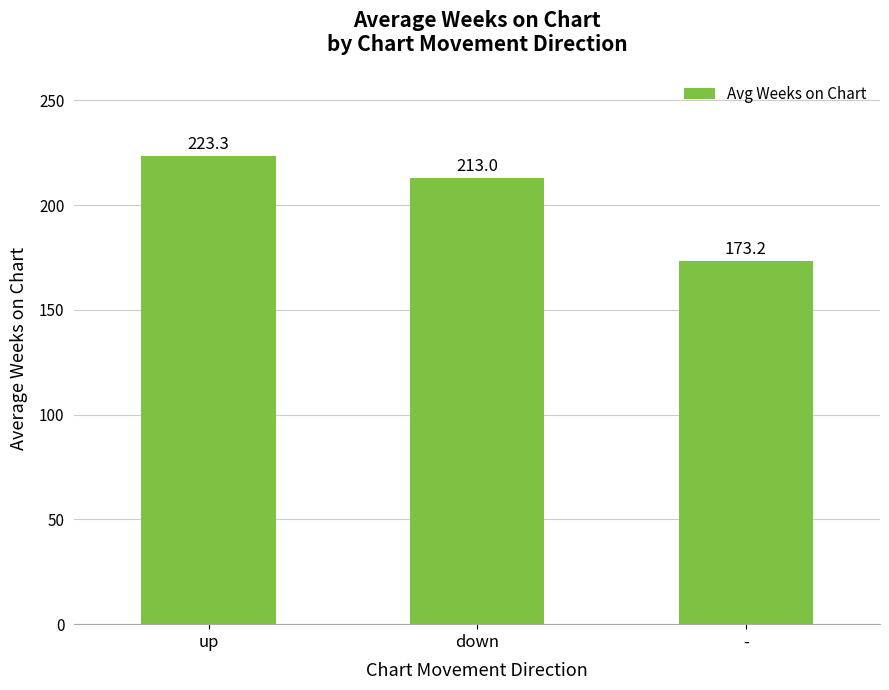

Reading right to left, extract all data points from this chart.

-=173.2	down=213.0	up=223.3